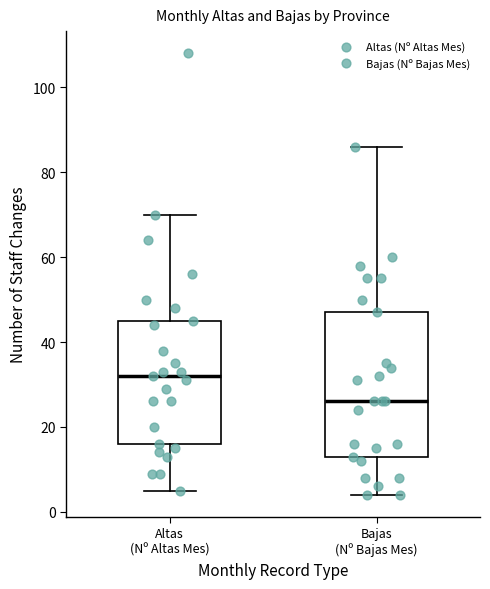

Where does the upper whisker of the box for Bajas (Nº Bajas Mes) end on the y-axis? The values are not printed on the chart, so give them approximately, as read against the axis.

86